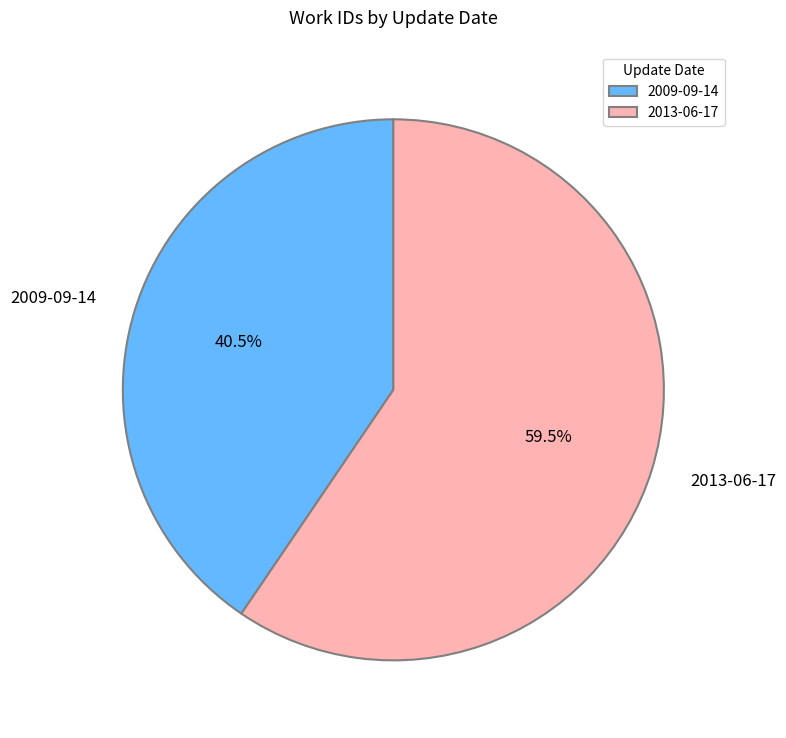

Does any single category account for the majority?

Yes